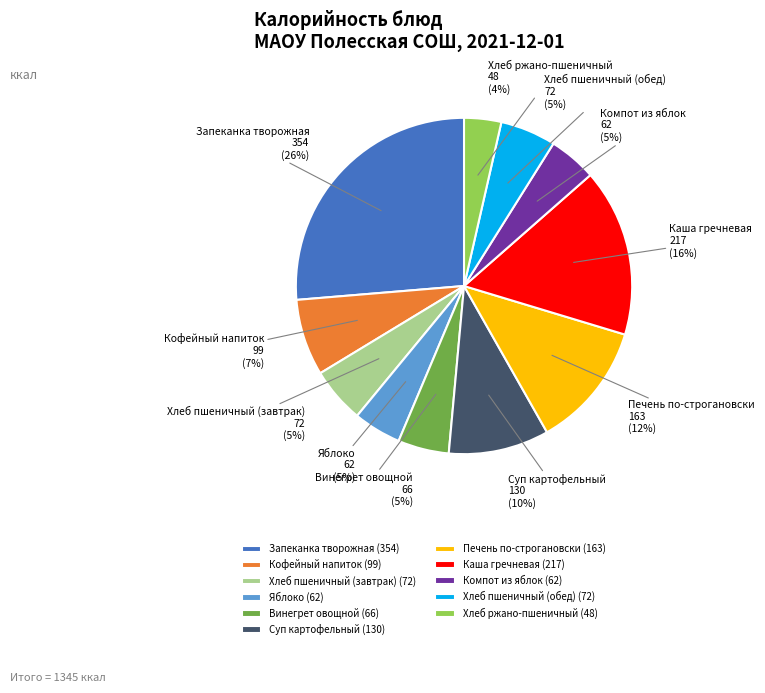

What is the ratio of the value at Суп картофельный to the value at Винегрет овощной?

2.0